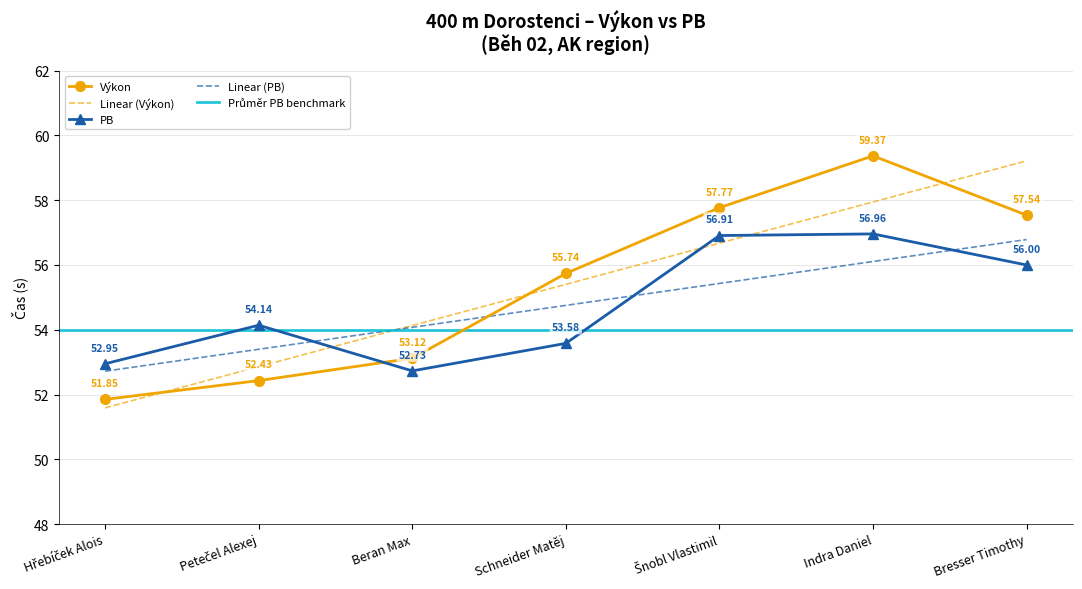

Which series ends up on top after the final intersection of Výkon and PB?

Výkon